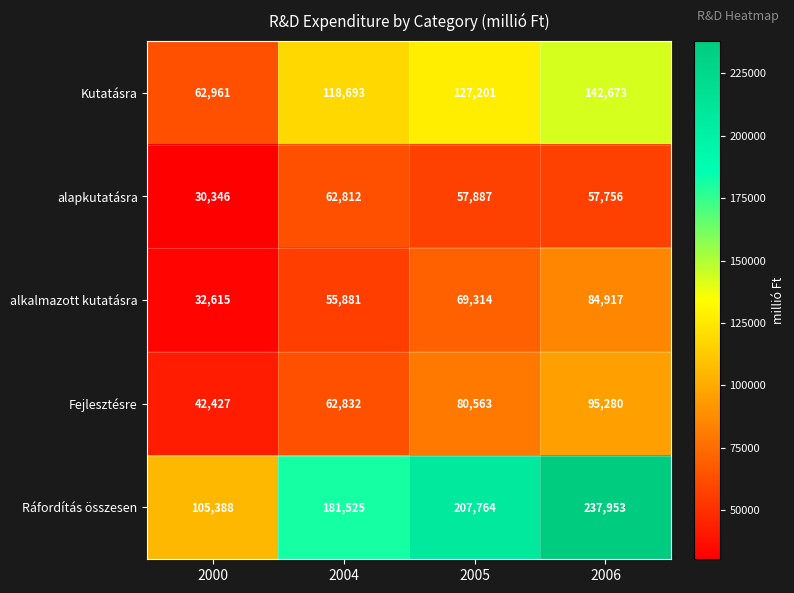

What is the spread (max minus min) of values at 2005?

149877